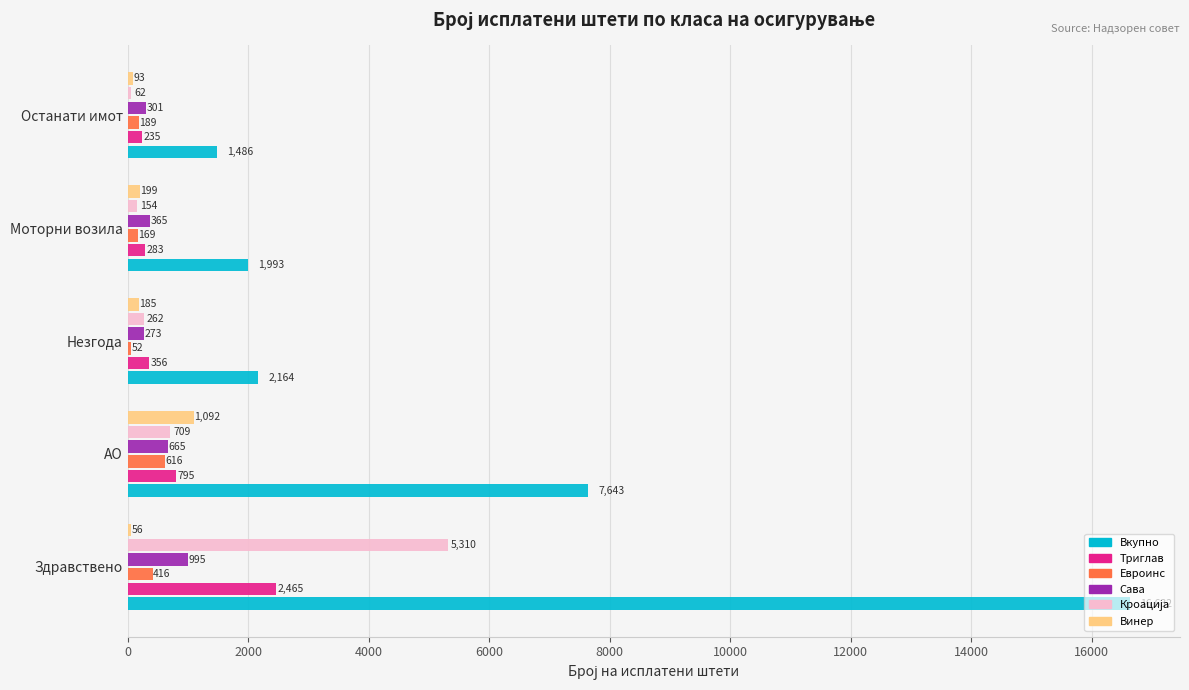

Between АО and Незгода, which series saw the biggest shift?

Вкупно